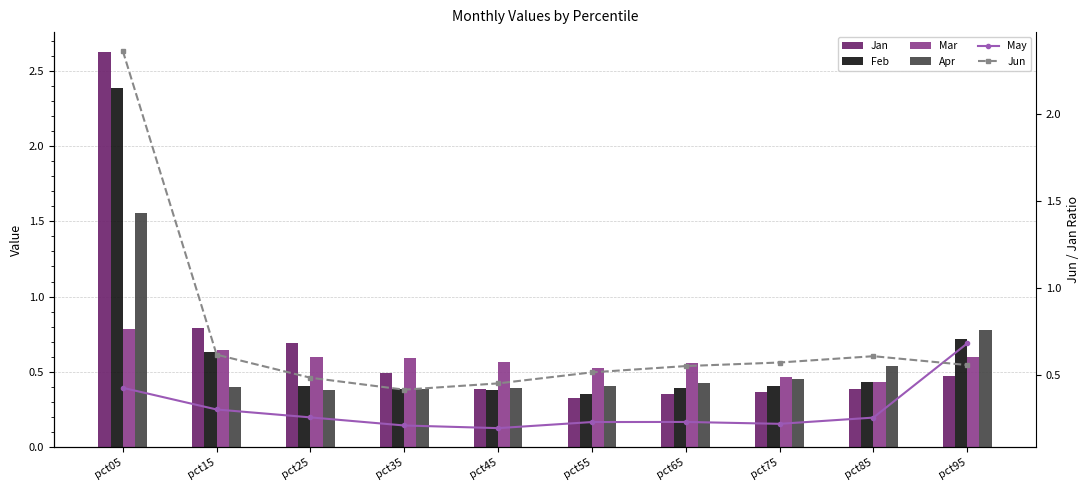

True or false: Jan has a value of 0.8 at pct15.

True